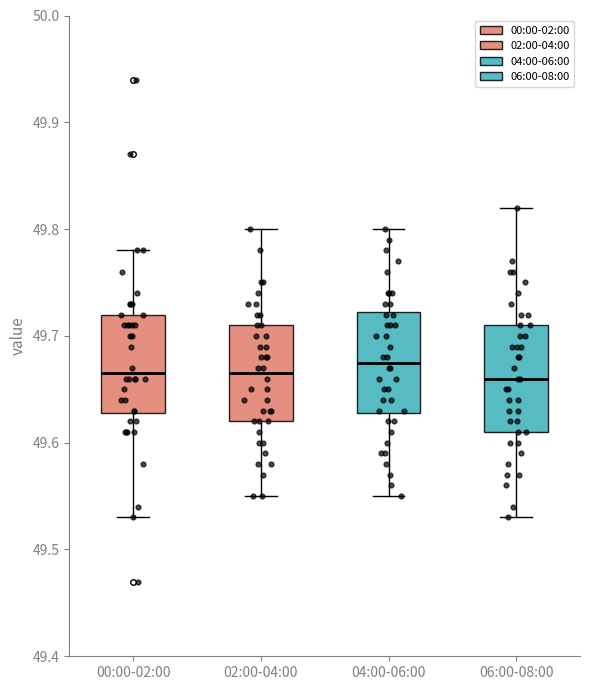

Reading left to right, transcribe this box plot: for each box, give where its median line is, the range the box spans, and where its two whiskers end, as read against the y-axis. The values are not printed on the chart, so give them approximately, as read against the axis.

00:00-02:00: median 49.67, box 49.63 to 49.72, whiskers 49.53 to 49.78
02:00-04:00: median 49.67, box 49.62 to 49.71, whiskers 49.55 to 49.80
04:00-06:00: median 49.68, box 49.63 to 49.72, whiskers 49.55 to 49.80
06:00-08:00: median 49.66, box 49.61 to 49.71, whiskers 49.53 to 49.82